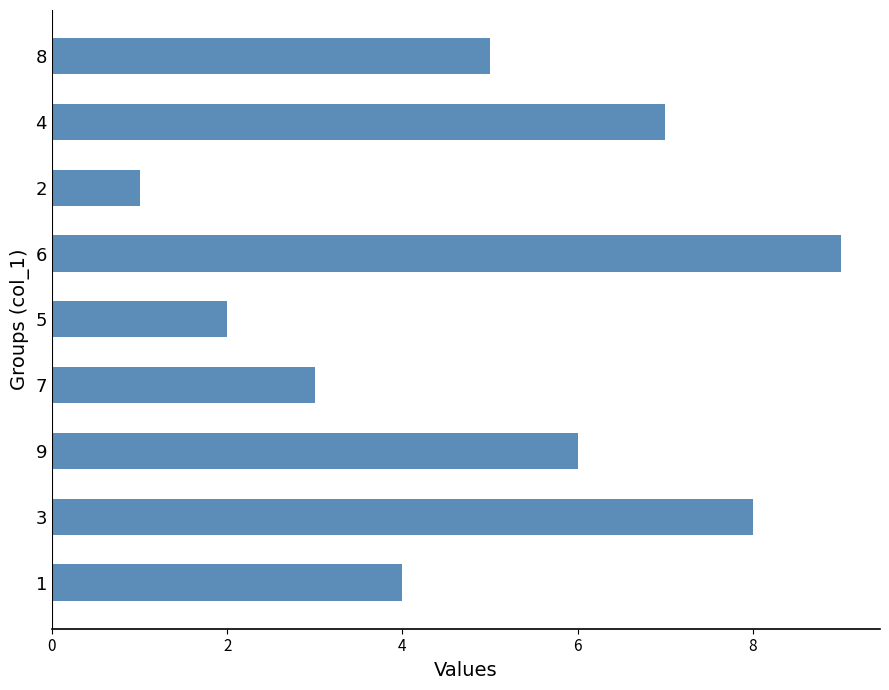

Count the values in the range 3 to 7.

5